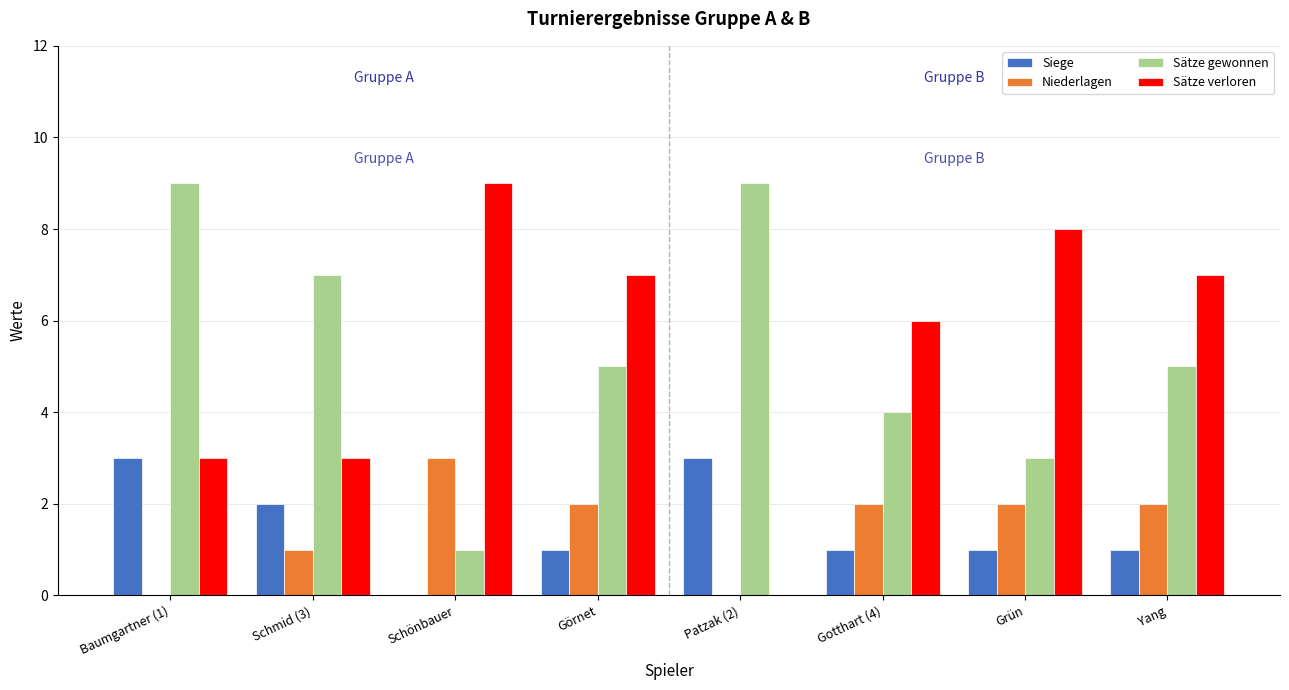

What value does the Sätze gewonnen series have at Schönbauer?

1